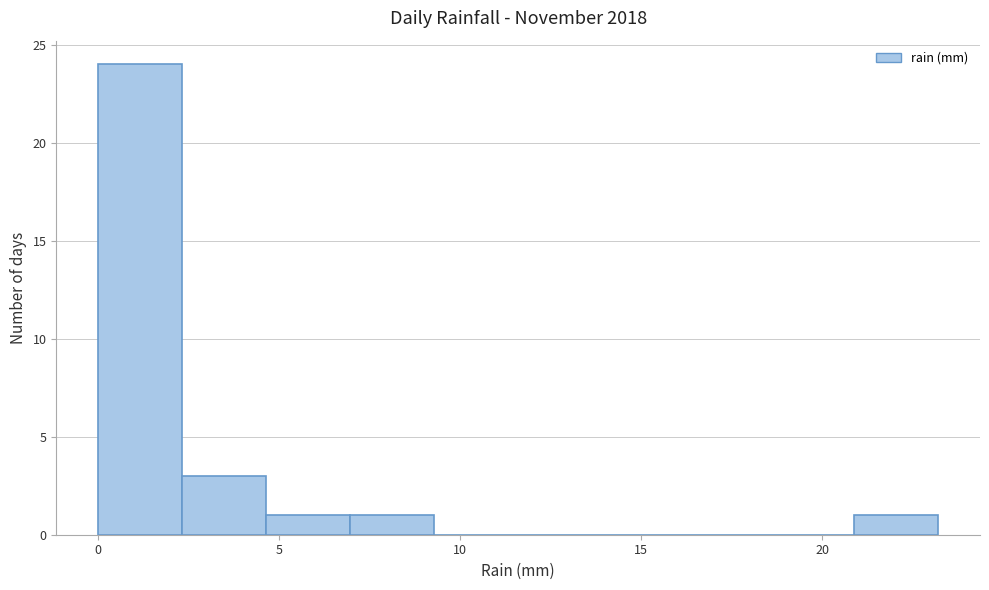

Over which range of the x-axis is the bar tallest?

0.0 to 2.5